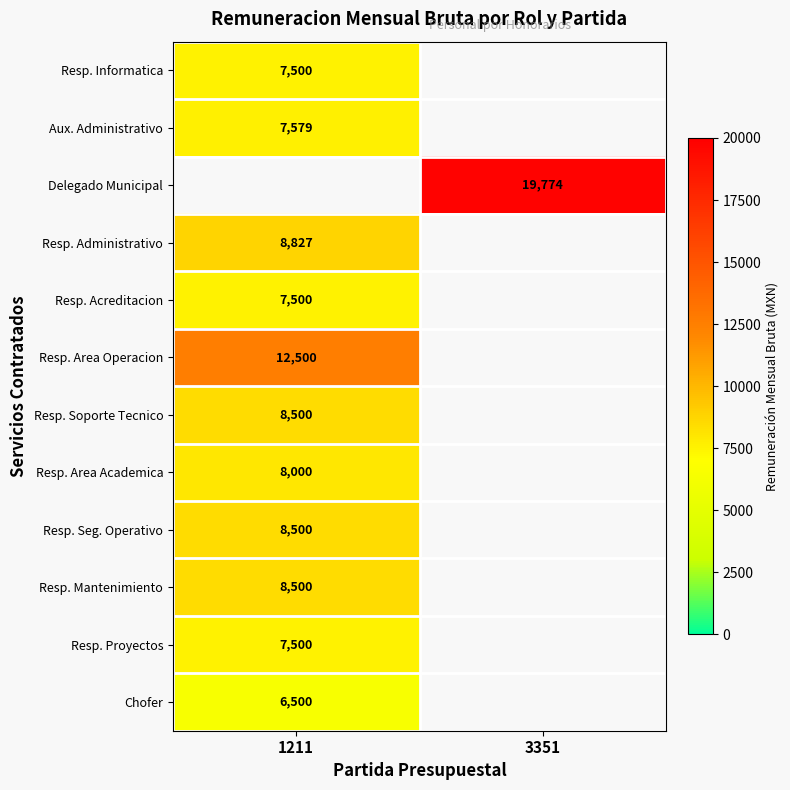

The Resp. Mantenimiento series shows 1855 at 1211. True or false?

False